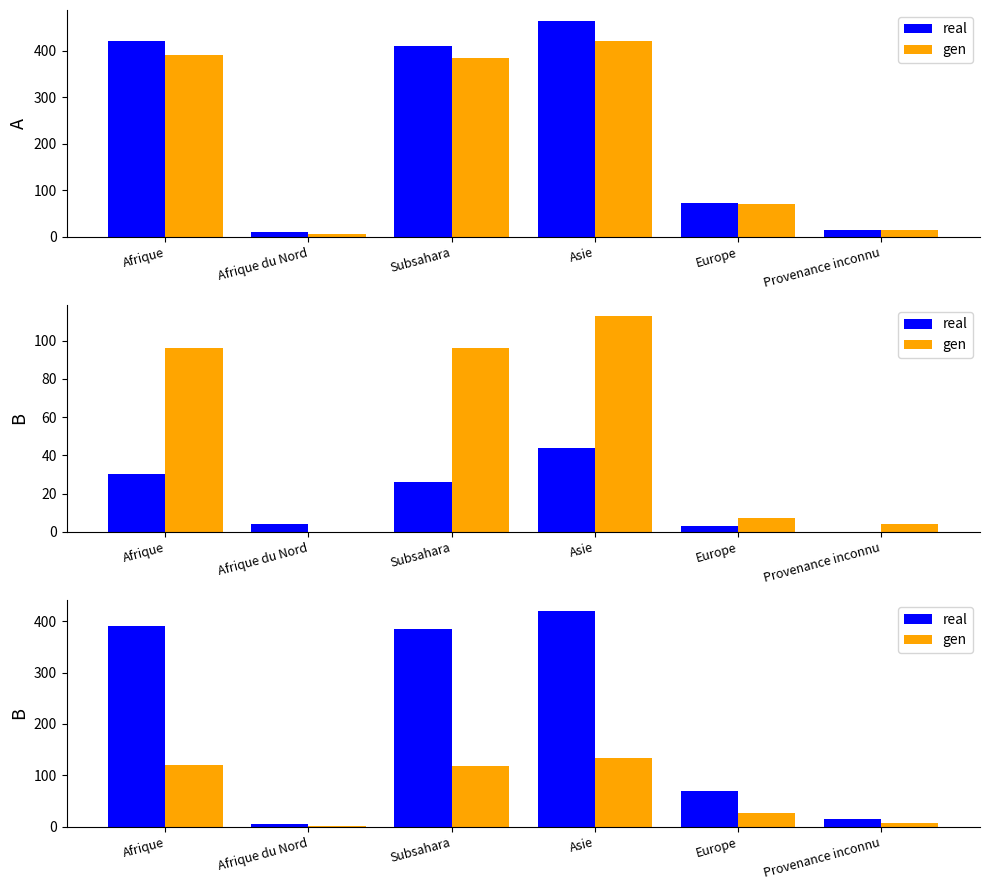

What is the highest value of the real series?

420